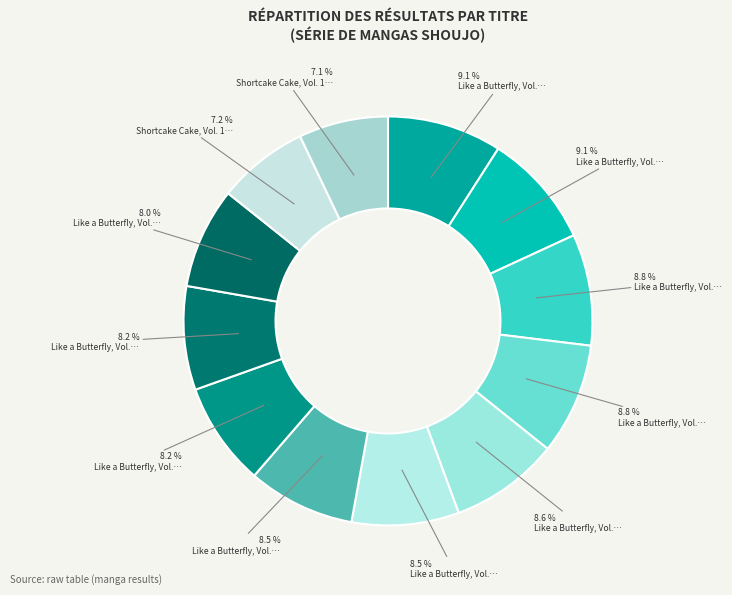

How many slices are in this pie chart?

12